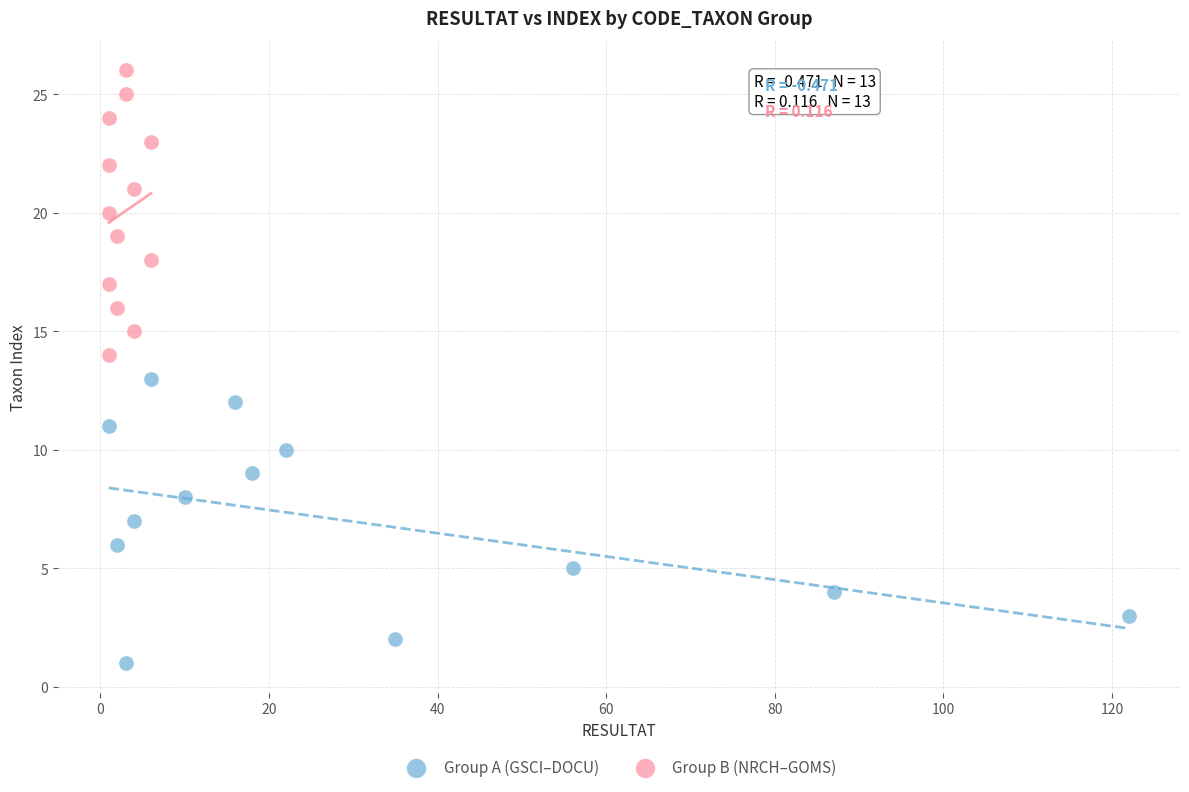

Which series contains the lowest Y value?

Group A (GSCI–DOCU)